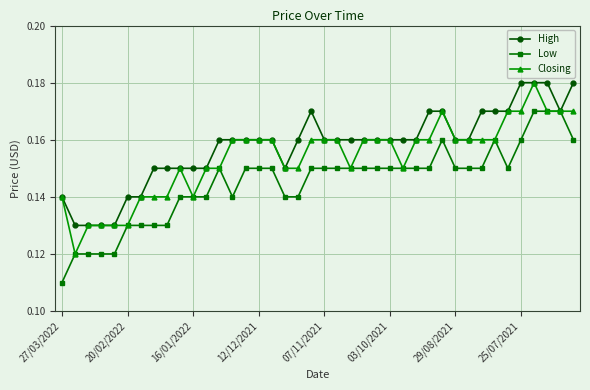

List the series in order of their overall mean, lowest first.

Low, Closing, High